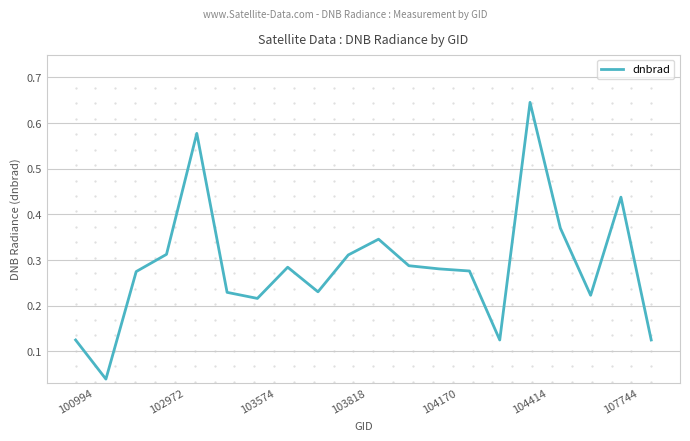

Which category has the highest value across all series?

104414